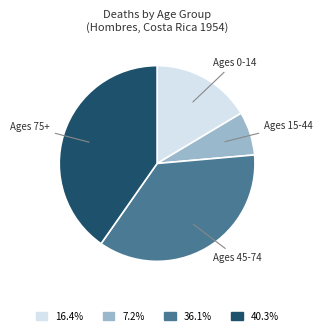

Does any single category account for the majority?

No